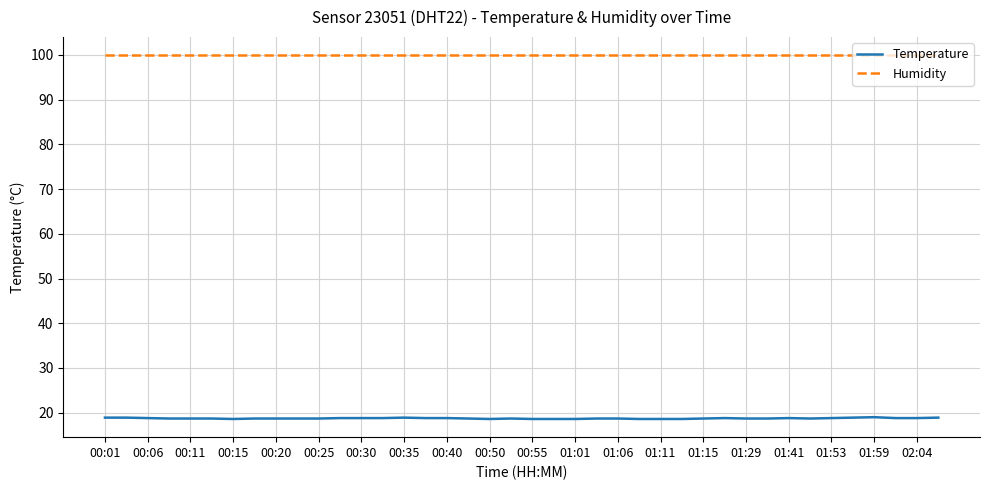

Which series has the widest spread of values?

Temperature